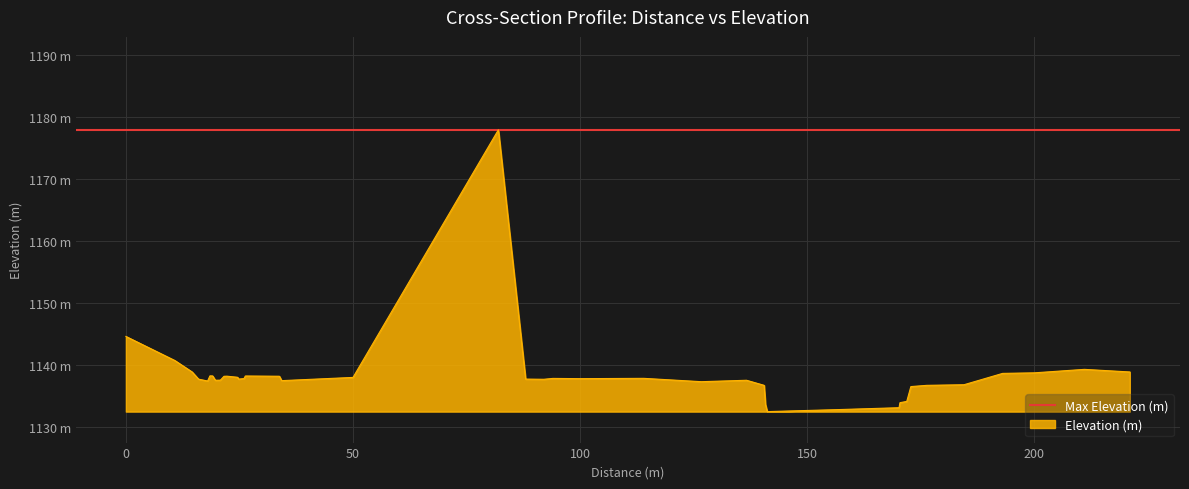

Rank the categories by value from highest to lowest.

19, 1, 2, 39, 40, 3, 38, 37, 6, 7, 15, 11, 16, 10, 12, 18, 24, 22, 14, 23, 13, 20, 4, 21, 9, 8, 26, 17, 5, 25, 36, 27, 35, 34, 33, 32, 28, 31, 30, 29